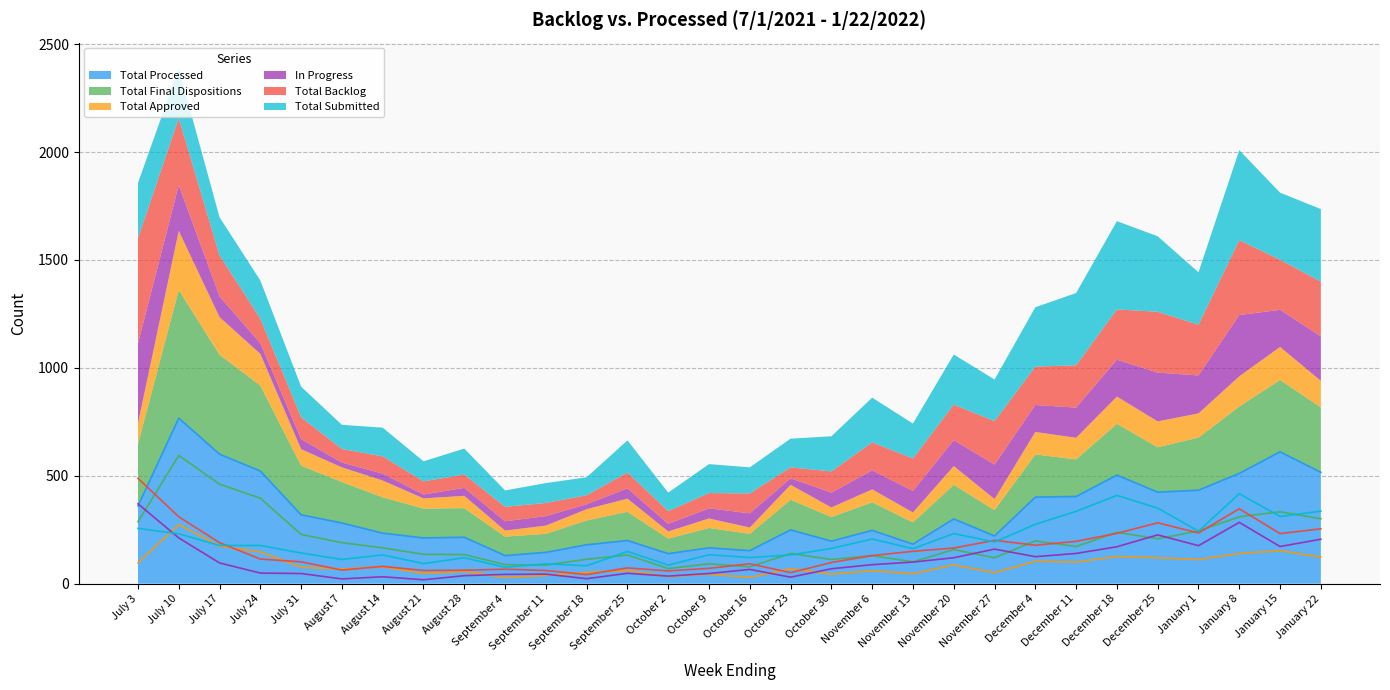

Does the chart display data point markers on the line(s)?

No